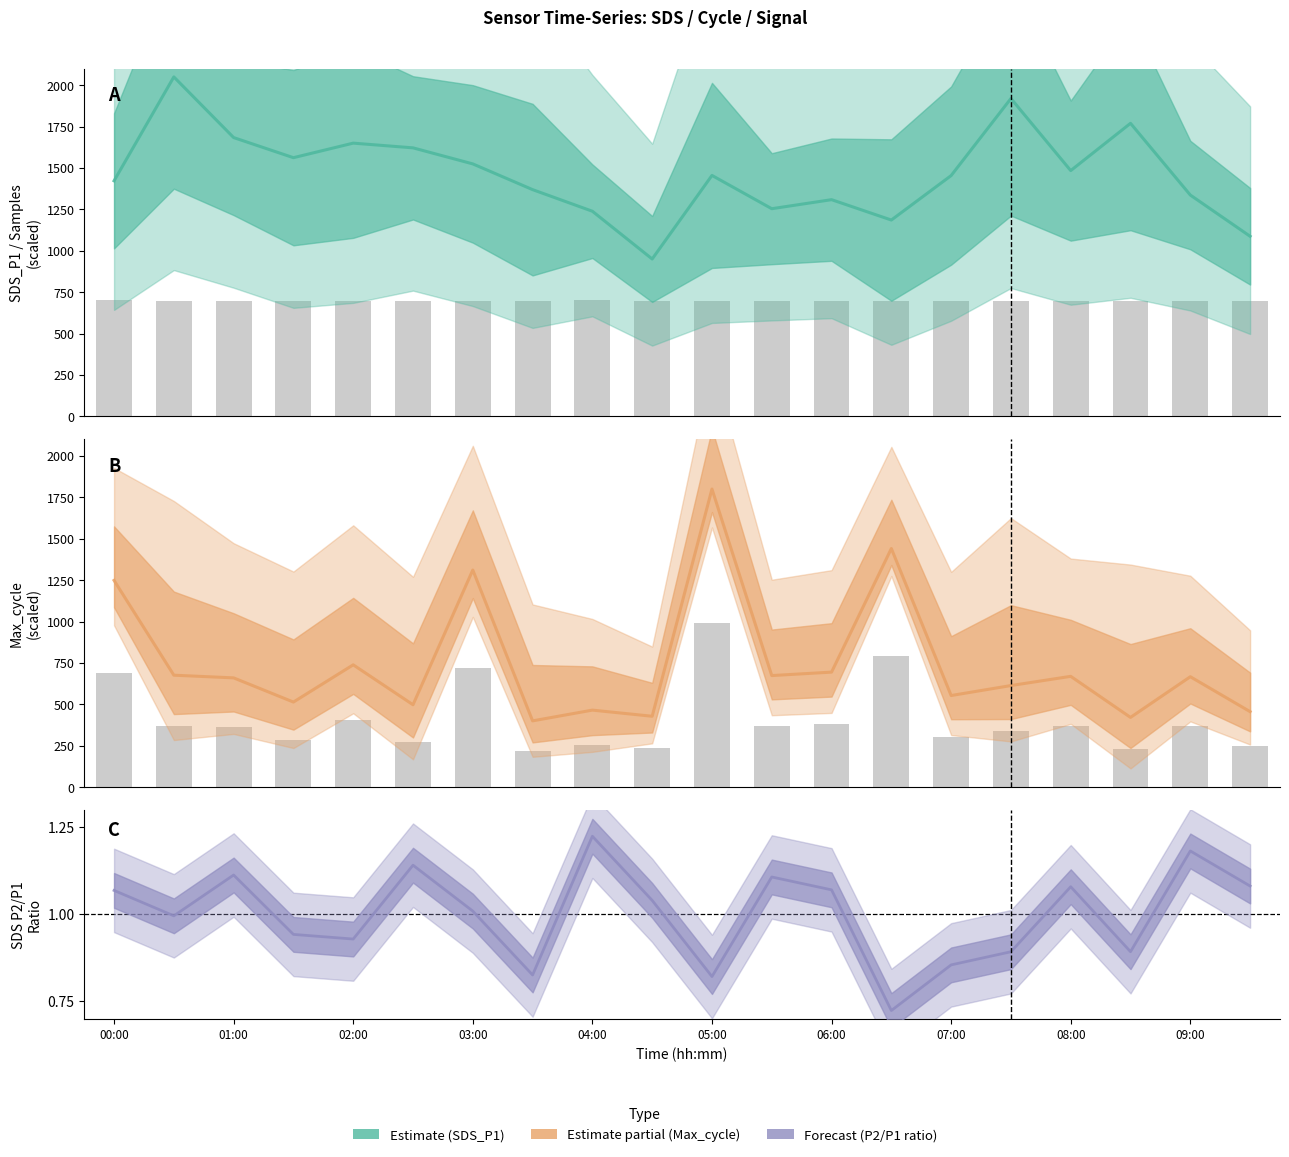

Which series has the largest range (max minus min)?

Max_cycle Estimate (partial)